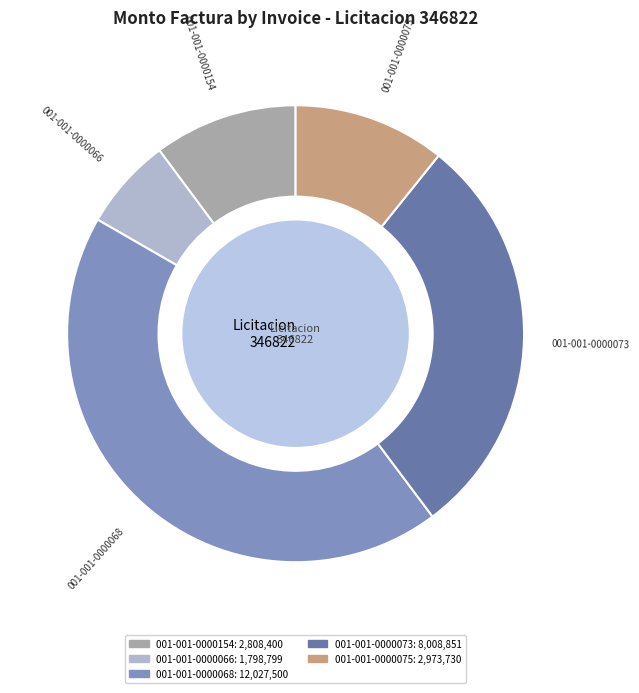

True or false: 001-001-0000154 accounts for 24% of the total.

False